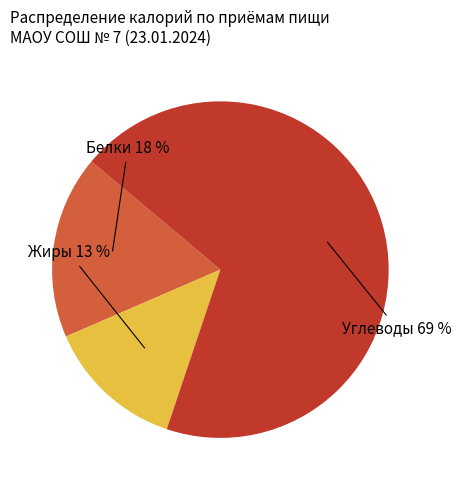

Is there any slice that represents more than half of the pie?

Yes